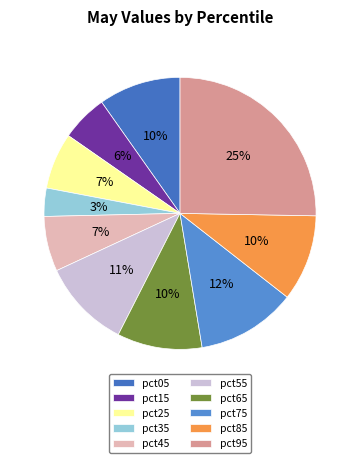

Does any single category account for the majority?

No